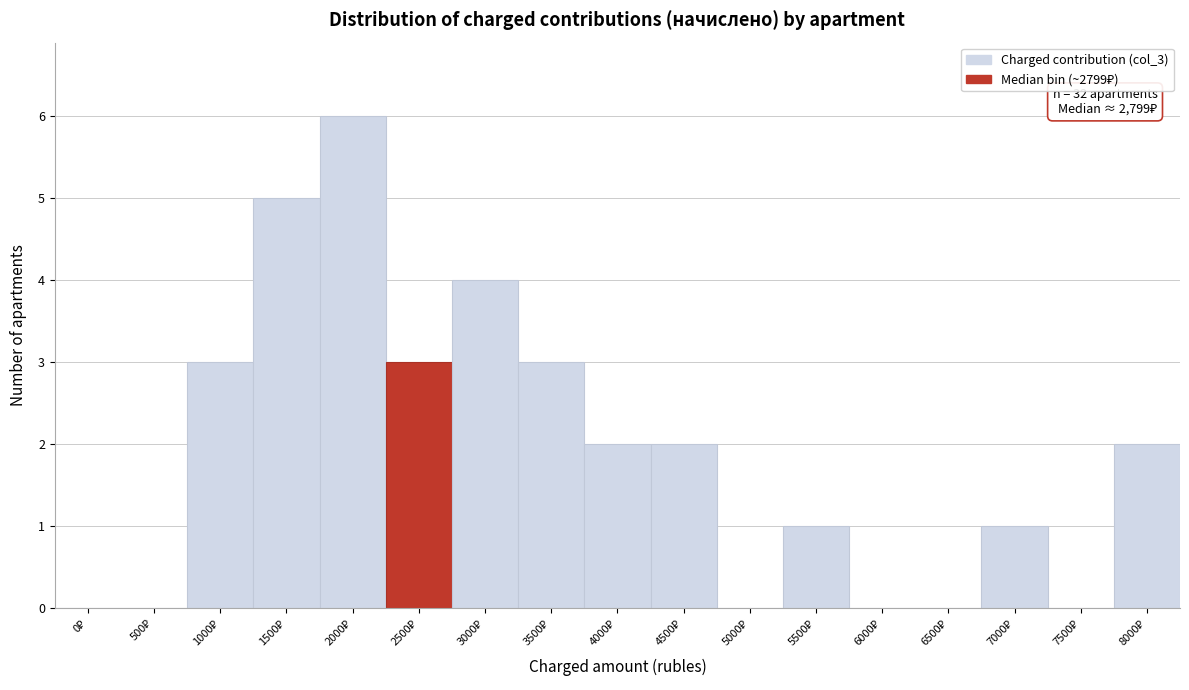

What is the maximum value shown in the chart?

6